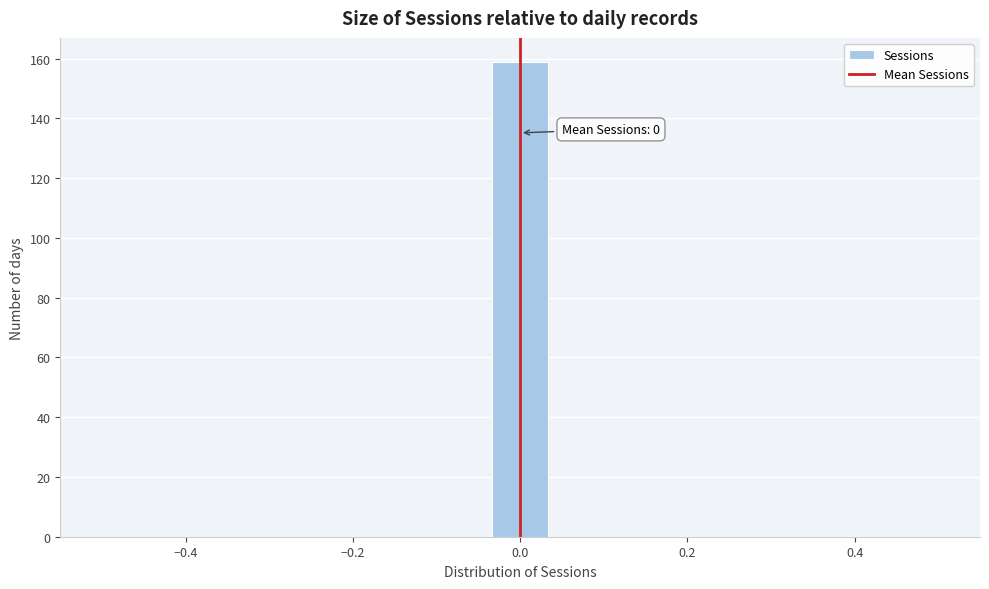

Around what value on the x-axis is the tallest bar? Give the approximate position of its centre, as read against the axis.

0.00